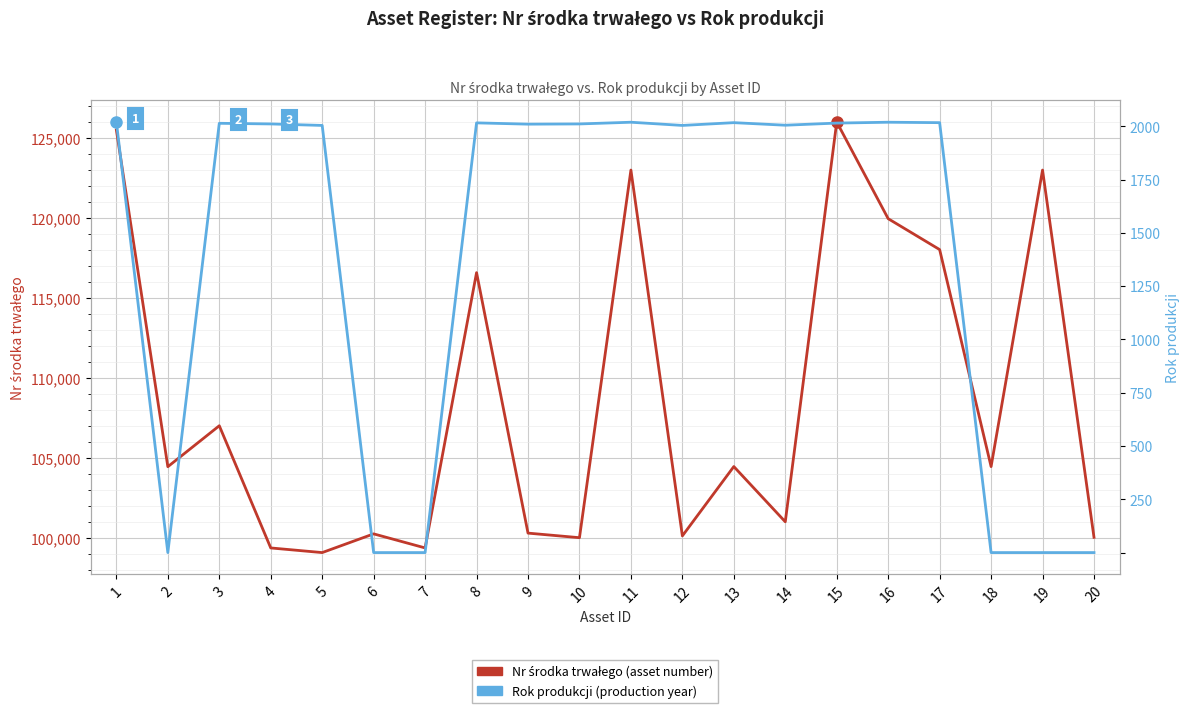

Where is the first local maximum for Nr środka trwałego?

3